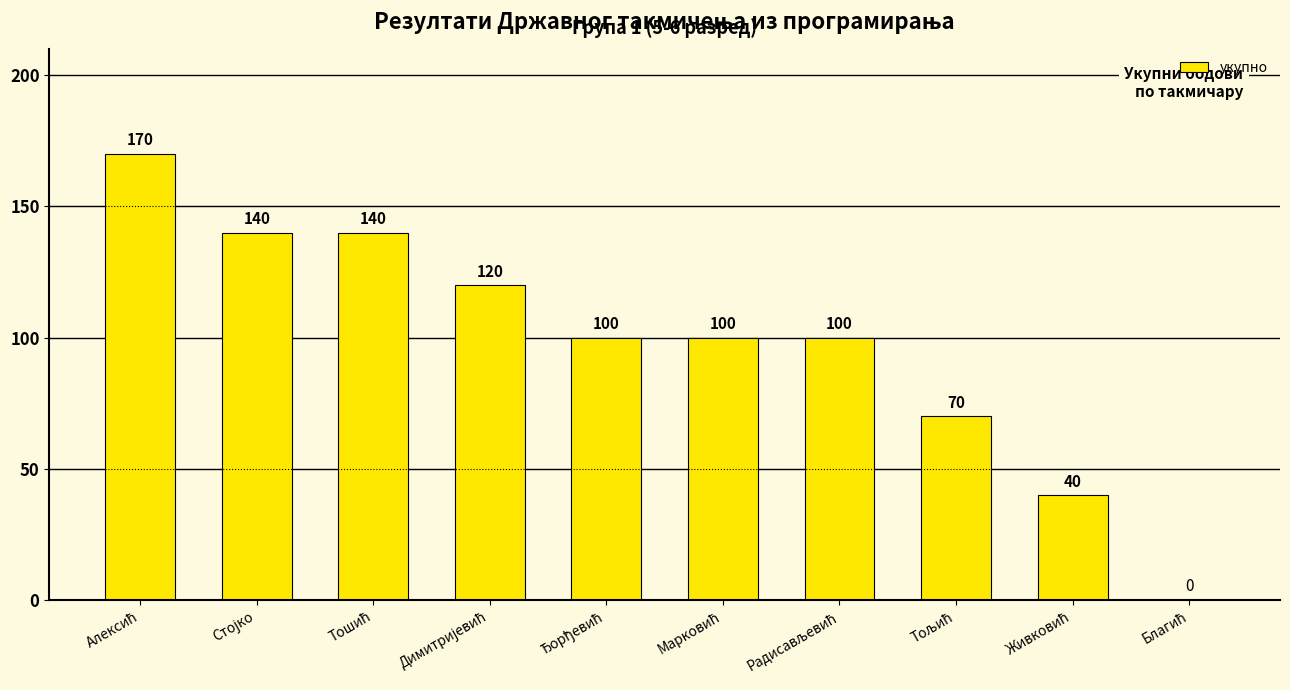

What is the sum of all values?

980